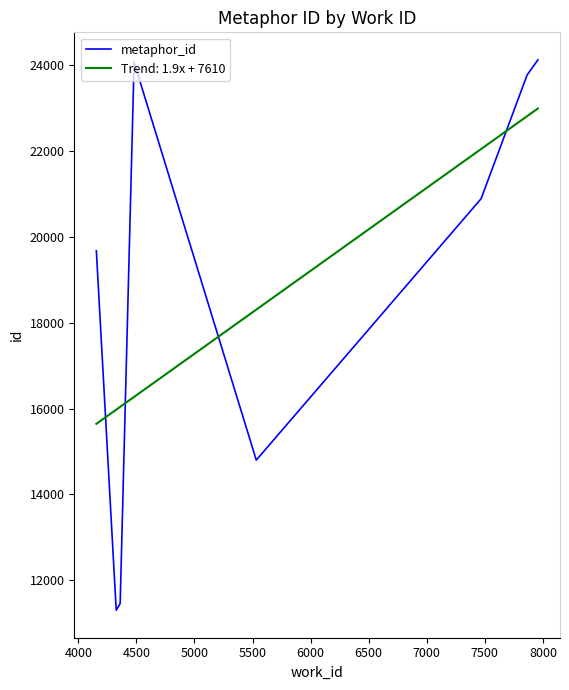

What is the lowest value of the Trend: 1.9x + 7610 series?

15644.7